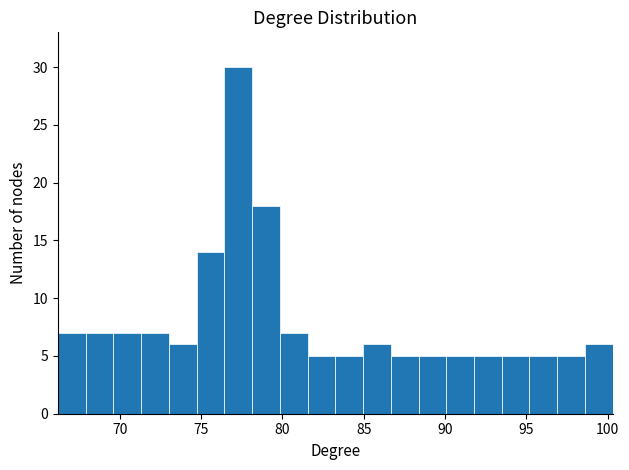

Around what value on the x-axis is the tallest bar? Give the approximate position of its centre, as read against the axis.

77.5